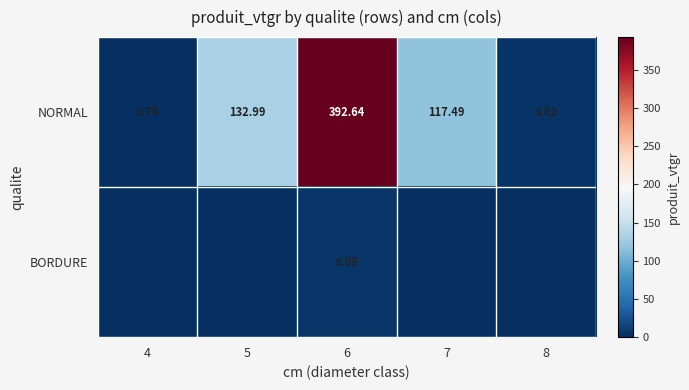

How many data points in NORMAL are above 117?

3